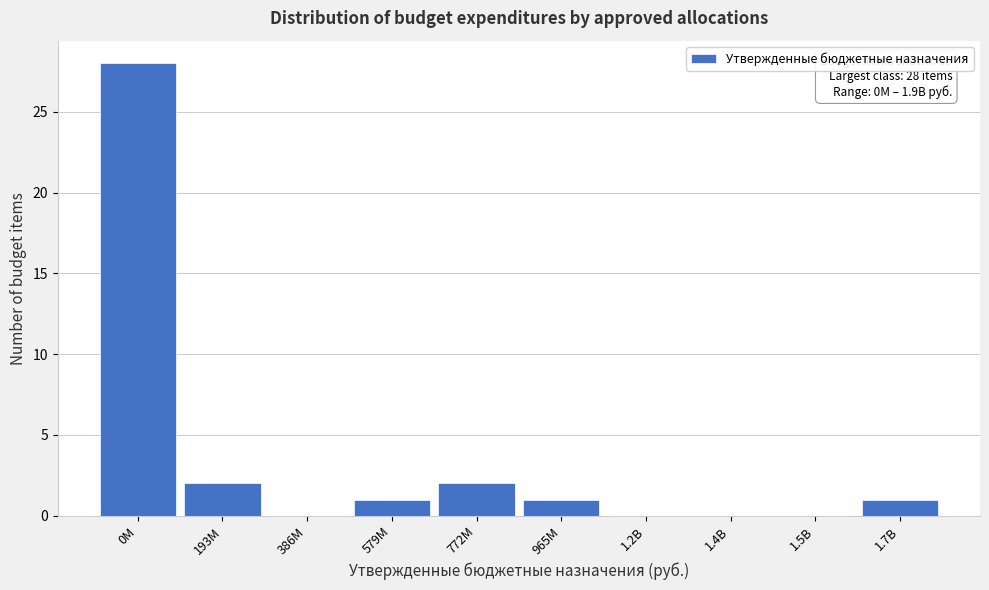

Reading left to right, list all the values displayed in this chart.

0M=28	193M=2	386M=0	579M=1	772M=2	965M=1	1.2B=0	1.4B=0	1.5B=0	1.7B=1